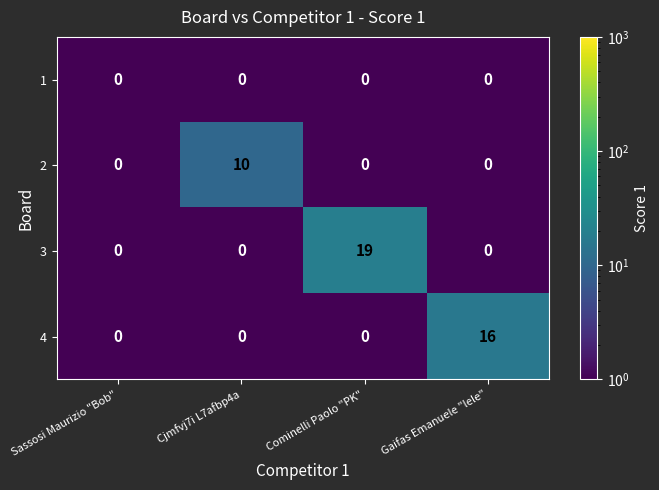

Which category has the highest value in the 4 series?

Gaifas Emanuele "lele"